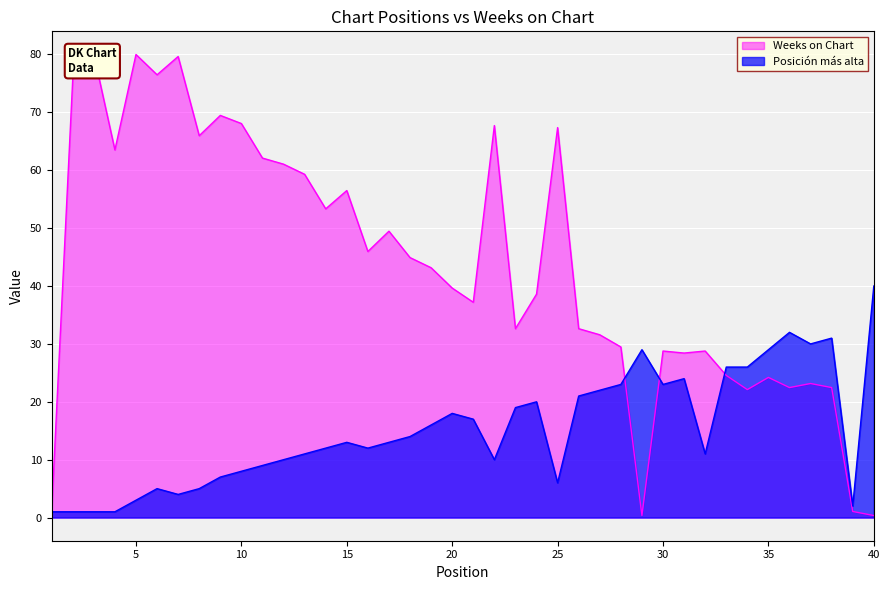

The value of Weeks_on_Chart at 32 is 5.8. True or false?

False